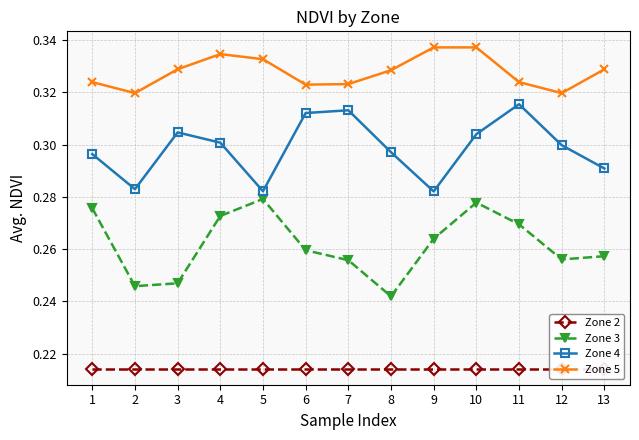

How many series are shown in this chart?

4